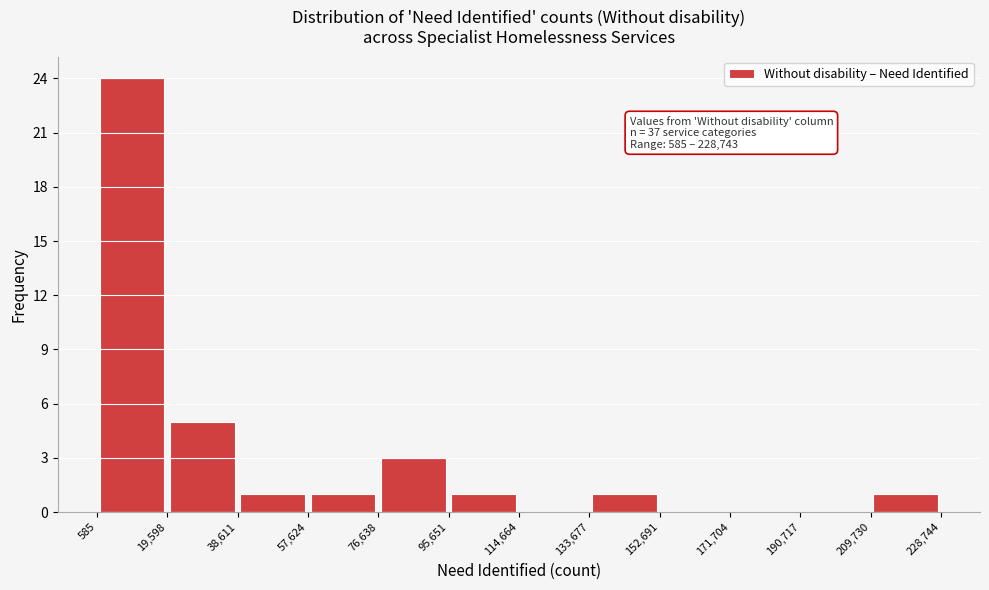

Which range on the x-axis has the tallest bar?

585 to 19,598